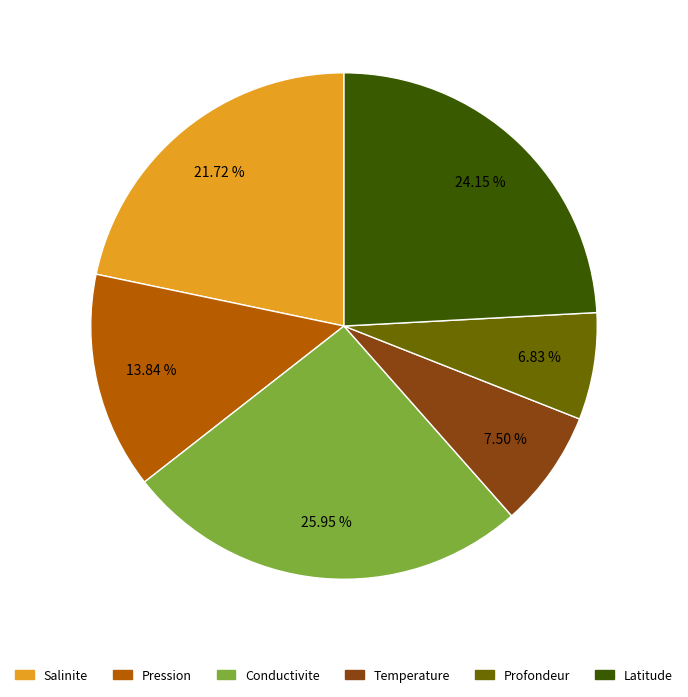

Is there any slice that represents more than half of the pie?

No